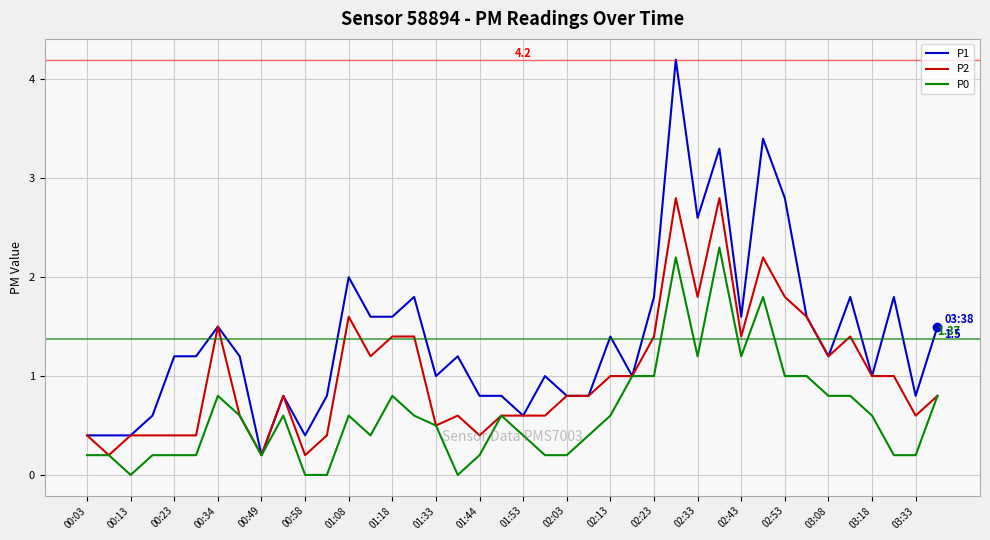

Which series has the largest range (max minus min)?

P1